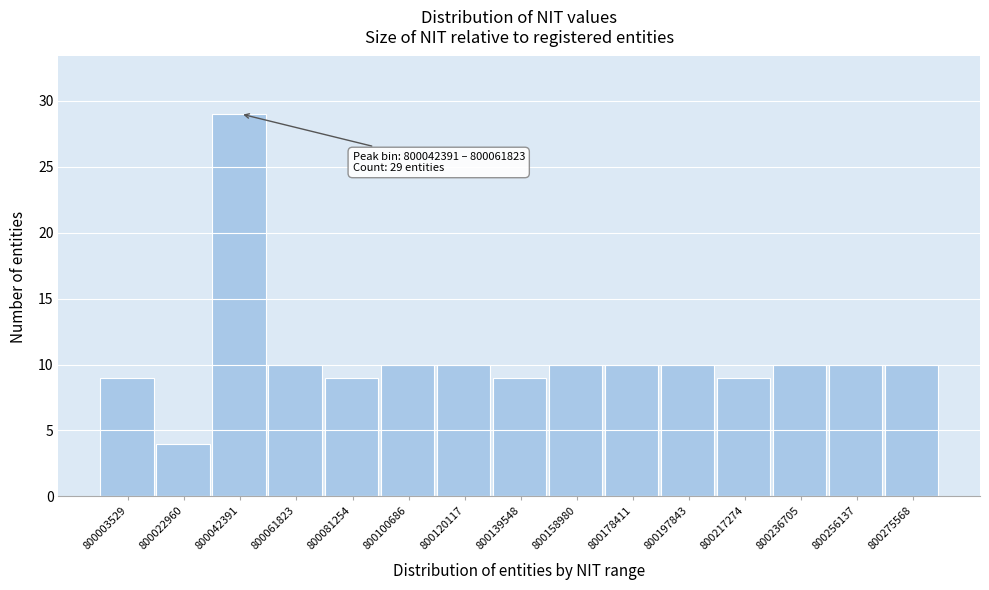

Reading left to right, what are all the values shown in this chart?

800003529=9	800022960=4	800042391=29	800061823=10	800081254=9	800100686=10	800120117=10	800139548=9	800158980=10	800178411=10	800197843=10	800217274=9	800236705=10	800256137=10	800275568=10